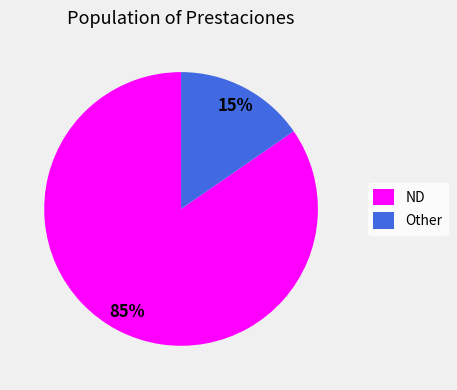

To the nearest percent, what percentage of the pie is Other?

15%